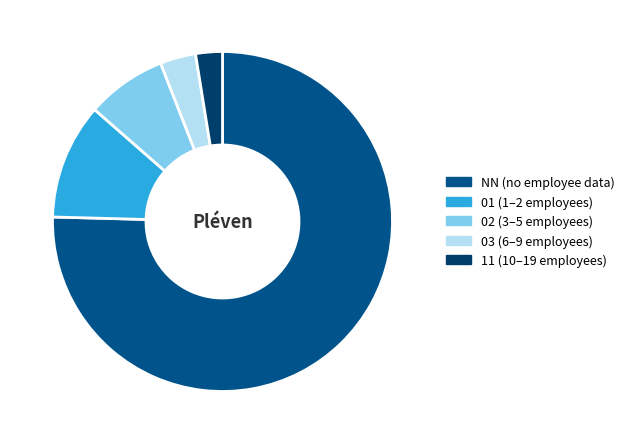

Rank the categories by value from lowest to highest.

11, 03, 02, 01, NN